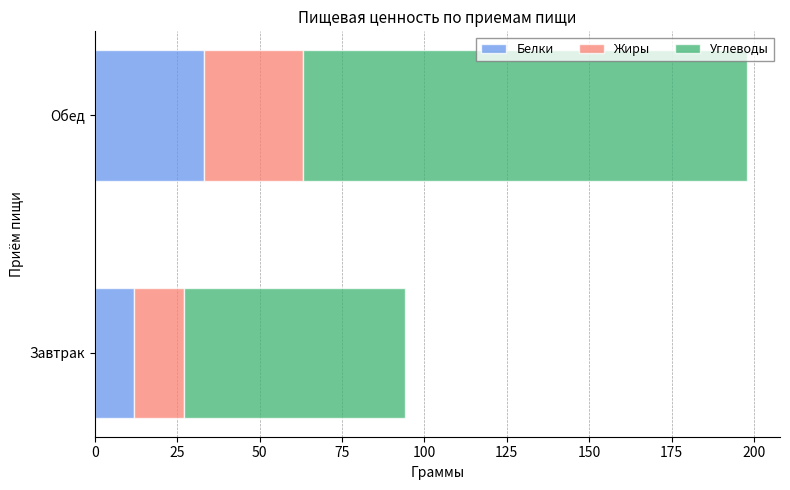

Is it true that Белки equals 12 at Завтрак?

True